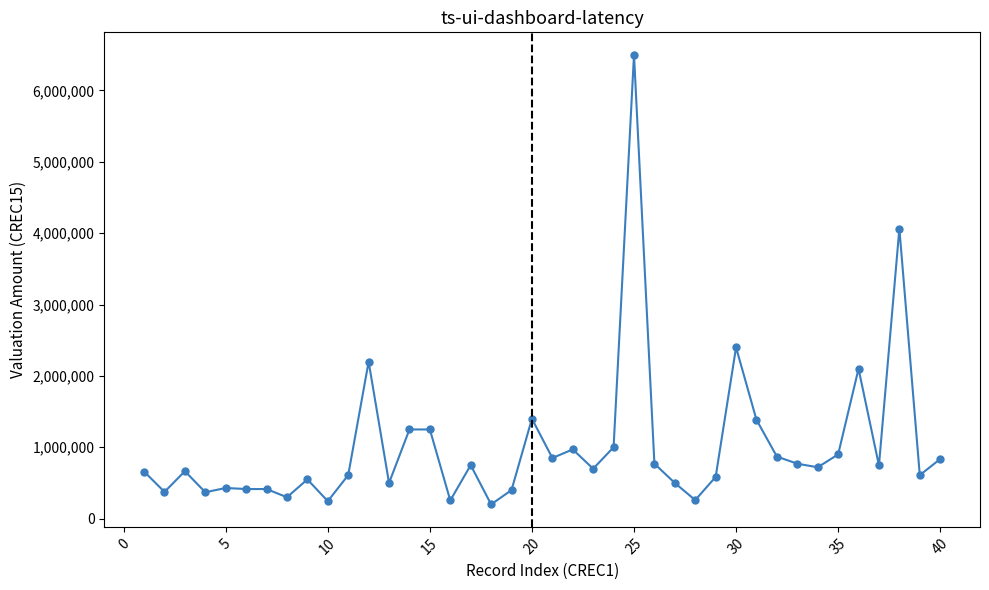

True or false: there are more than 1 points higher than both neighbors.

True